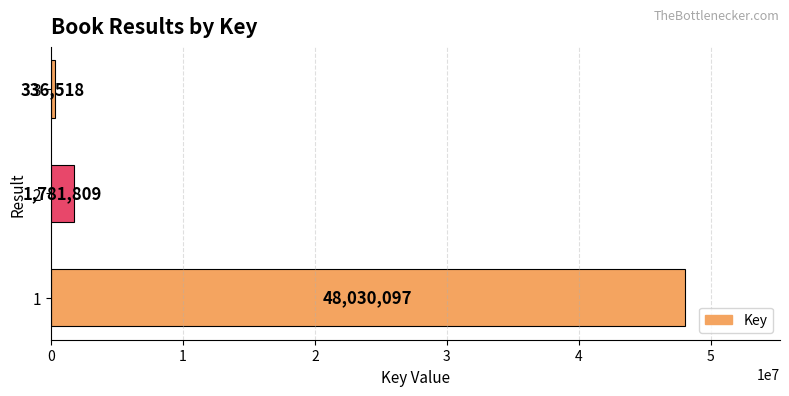

Reading top to bottom, transcribe all the data shown in this chart.

336518	1781809	48030097